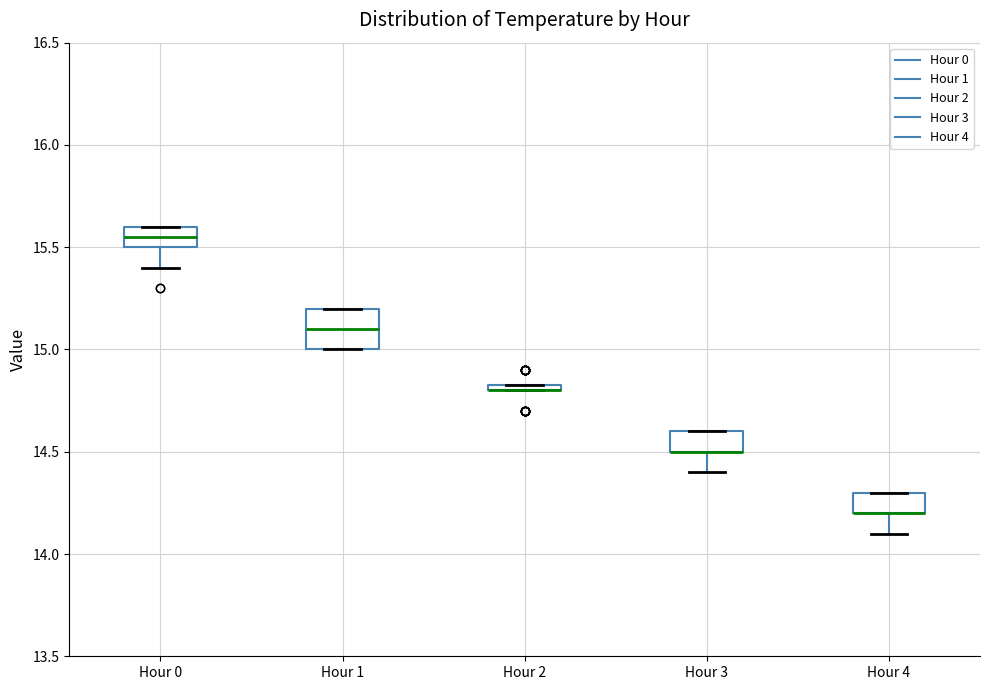

Where is the lower edge of the box for Hour 2 on the y-axis? The values are not printed on the chart, so give them approximately, as read against the axis.

14.80